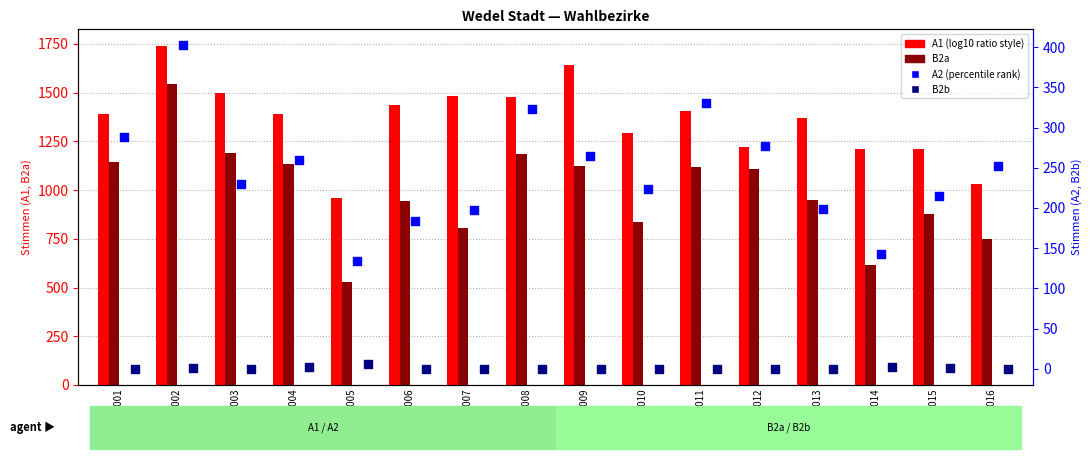

What are all the series names shown in the legend?

A1, B2a, A2, B2b